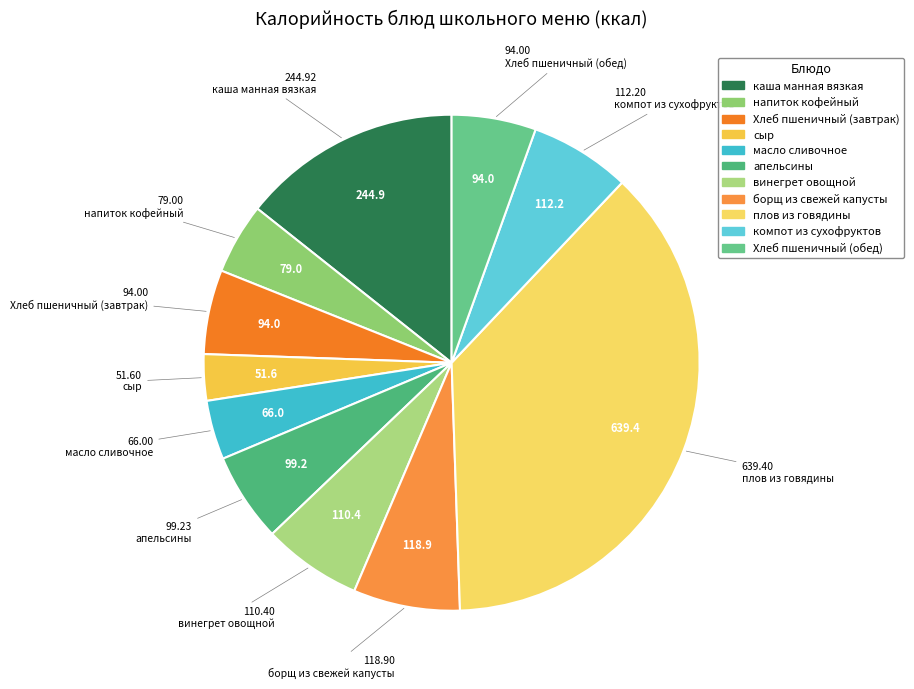

What is the change in value from плов из говядины to Хлеб пшеничный (обед)?

-545.4